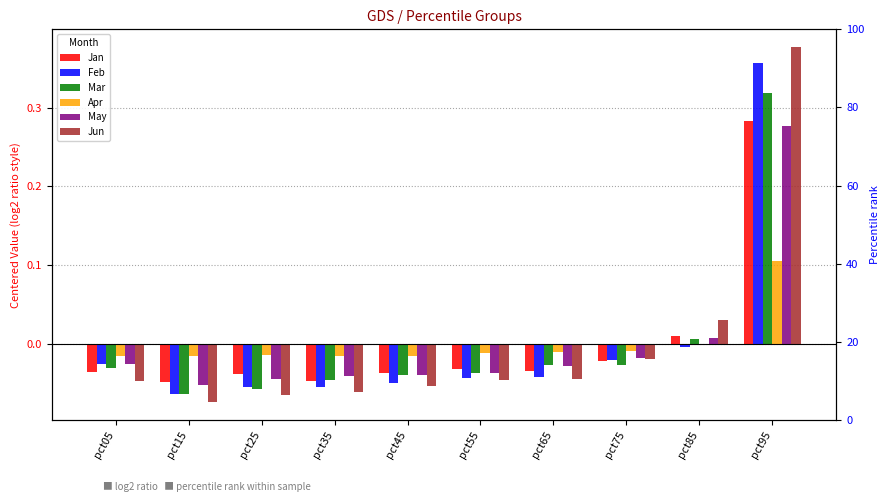

Rank the series by their maximum value, from lowest to highest.

Apr, May, Jan, Mar, Feb, Jun